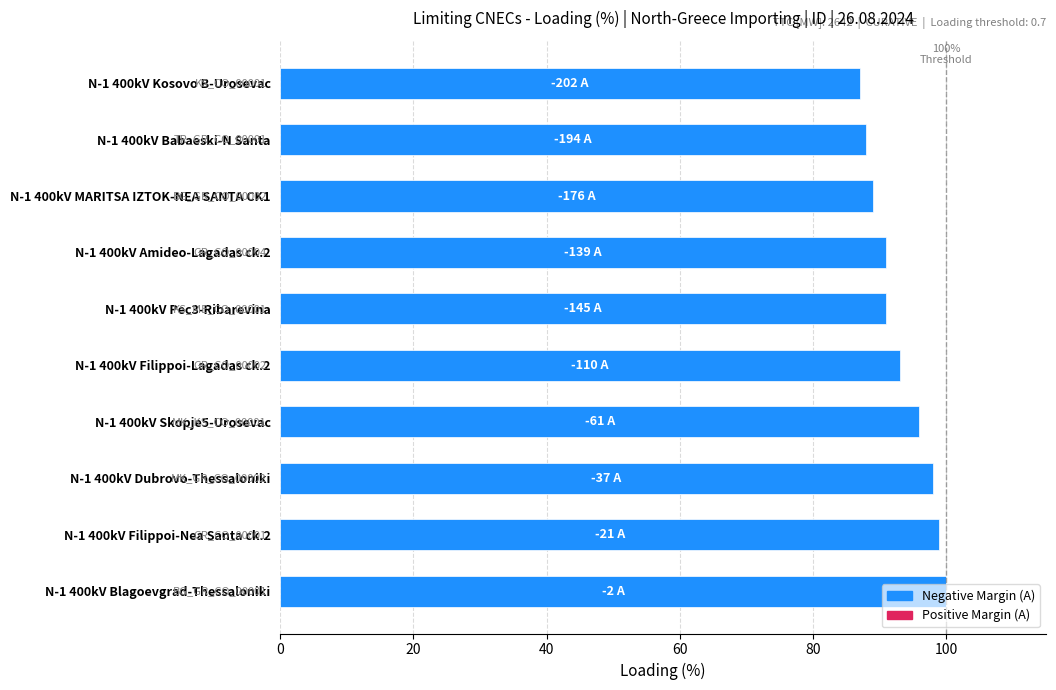

Does the chart contain stacked bars?

No